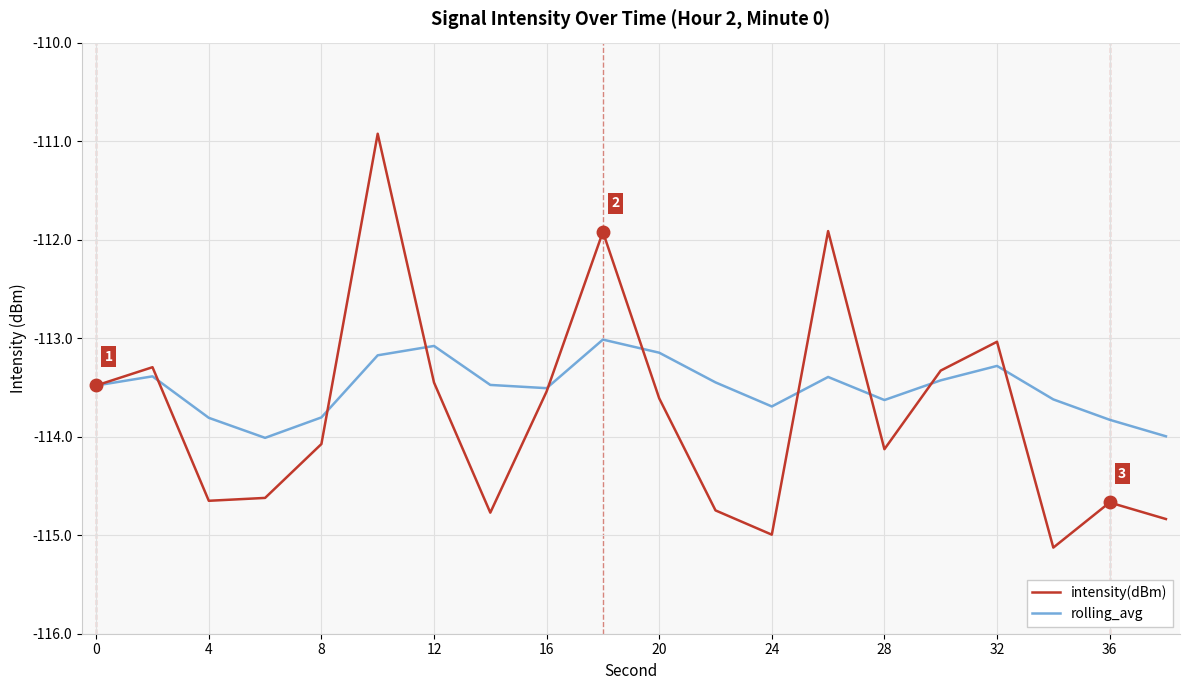

How many interior local valleys does the intensity(dBm) series have?

5